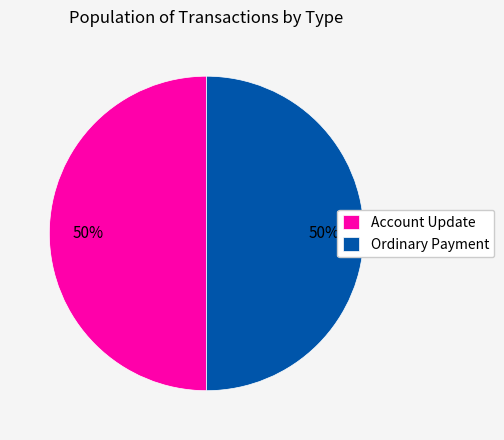

Count the number of slices in the pie.

2